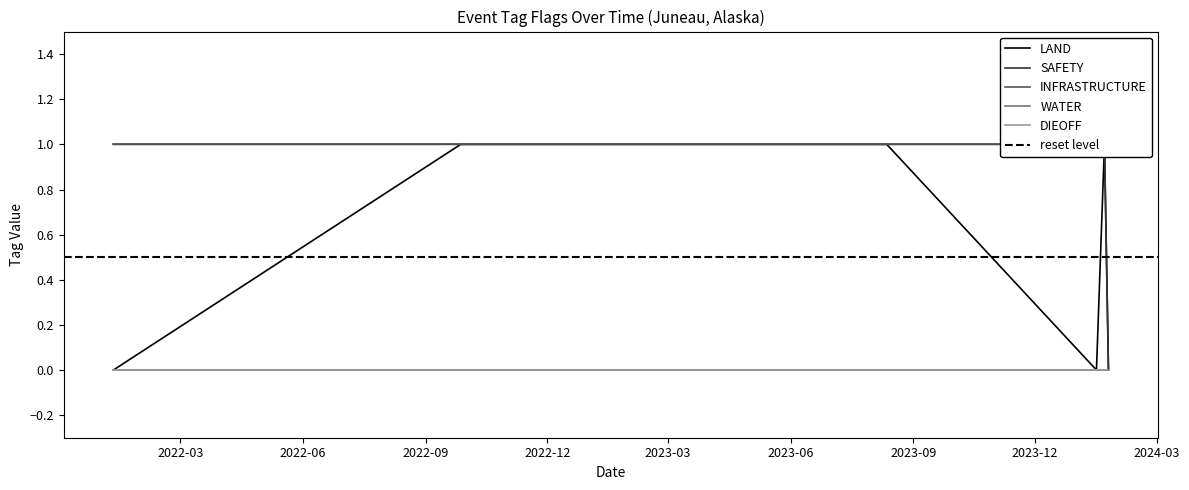

Reading left to right, list all the values displayed in this chart.

LAND: 2022-01-10=0	2022-09-27=1	2023-08-12=1	2024-01-16=0	2024-01-22=1	2024-01-25=0
SAFETY: 2022-01-10=1	2022-09-27=1	2023-08-12=1	2024-01-16=1	2024-01-22=1	2024-01-25=0
INFRASTRUCTURE: 2022-01-10=1	2022-09-27=1	2023-08-12=1	2024-01-16=1	2024-01-22=1	2024-01-25=1
WATER: 2022-01-10=0	2022-09-27=0	2023-08-12=0	2024-01-16=0	2024-01-22=0	2024-01-25=0
DIEOFF: 2022-01-10=0	2022-09-27=0	2023-08-12=0	2024-01-16=0	2024-01-22=0	2024-01-25=0